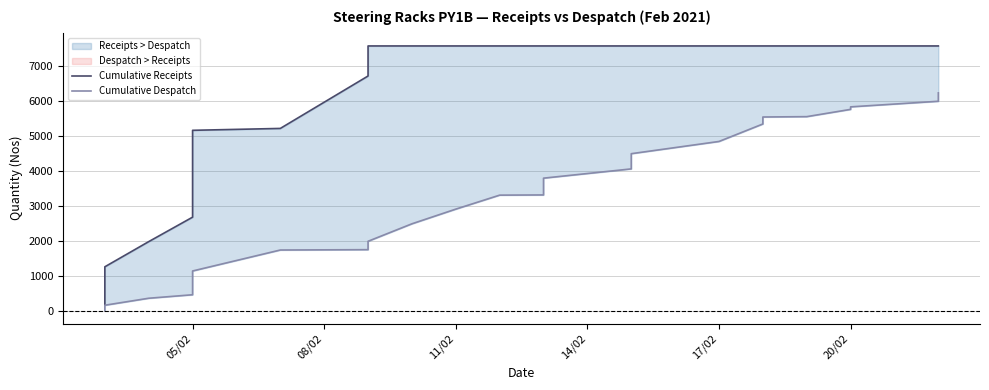

What is the value of the Cumulative Receipts point at the 24th from the left?

7571